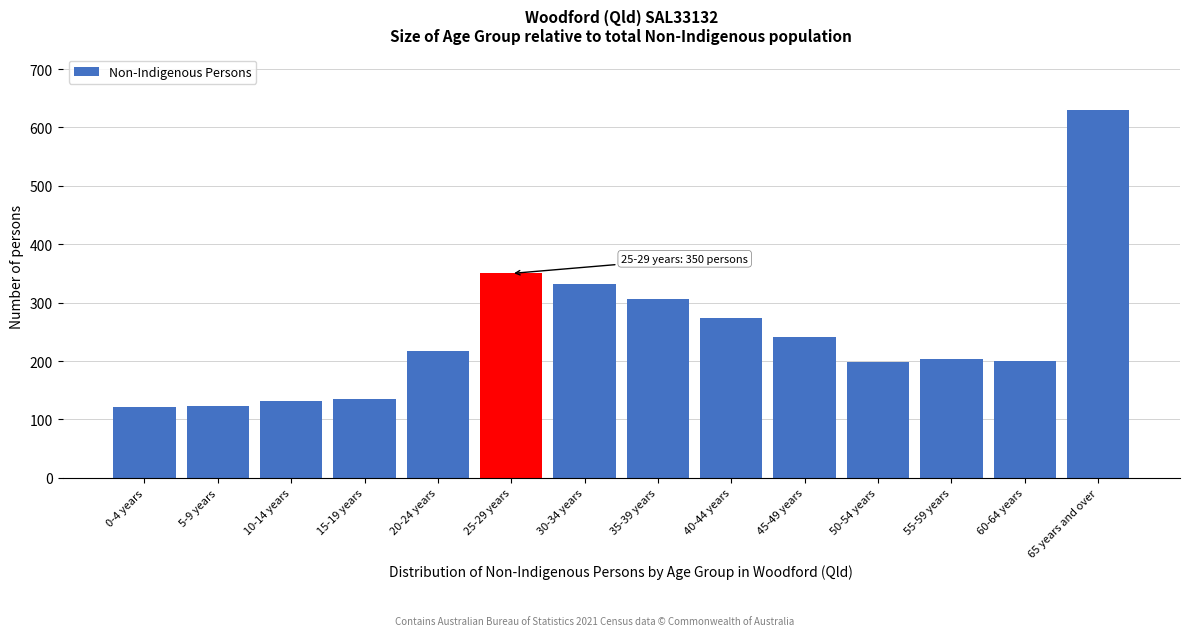

At which category does the chart reach its peak across all series?

65 years and over